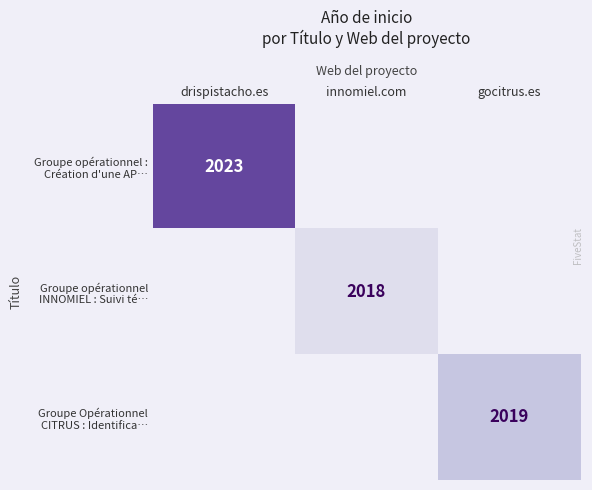

At which label does Groupe opérationnel INNOMIEL : Suivi té… reach its minimum?

drispistacho.es